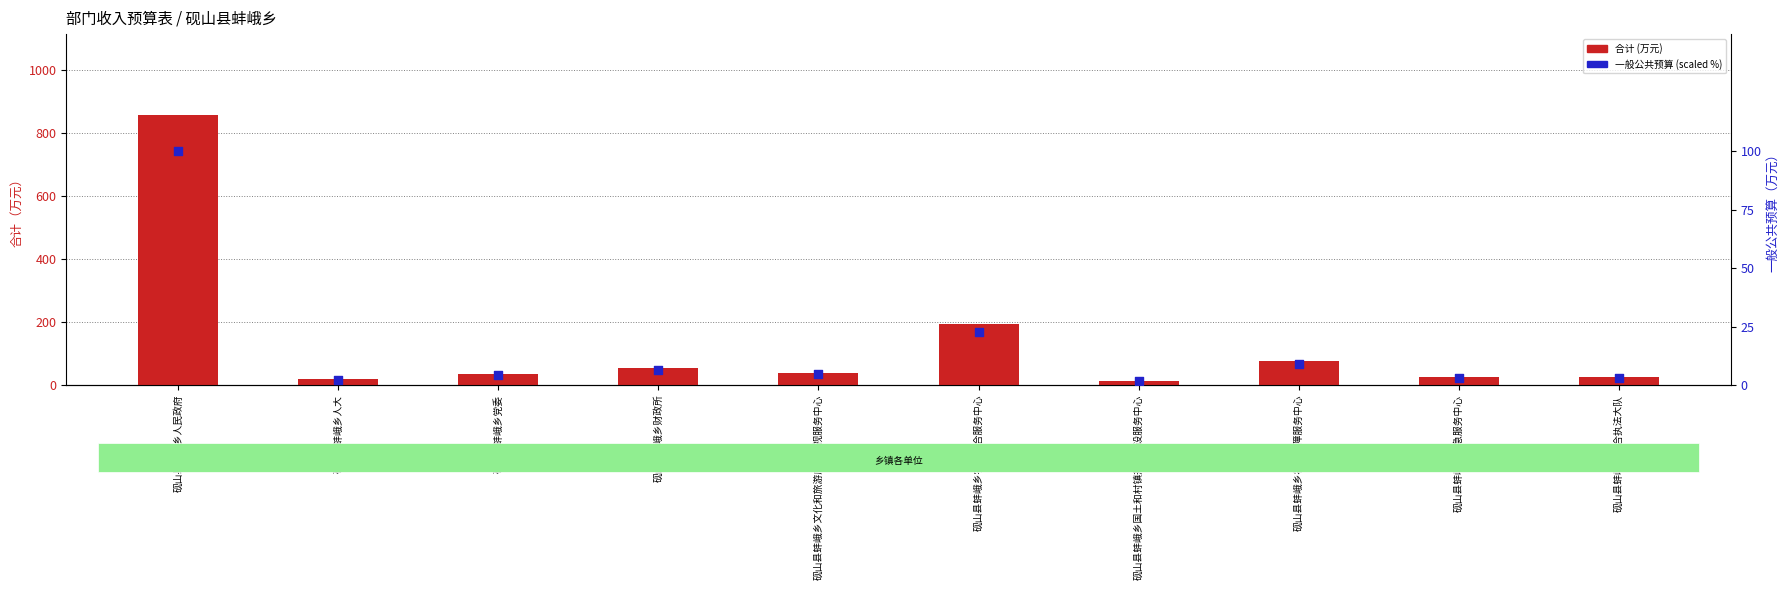

Which series has the widest spread of Y values?

合计